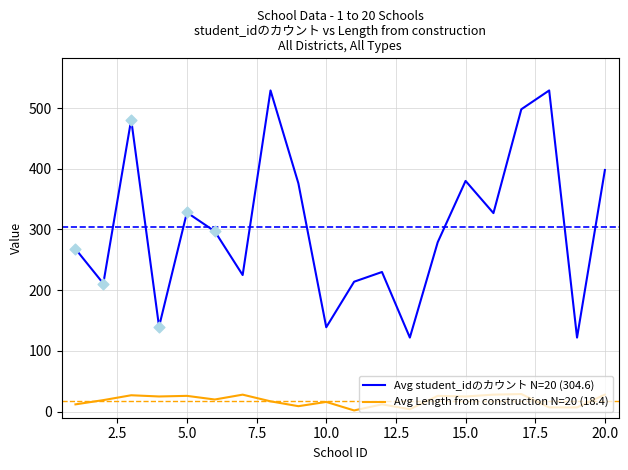

Which series has the largest total across all categories?

Avg student_idのカウント N=20 (304.6)